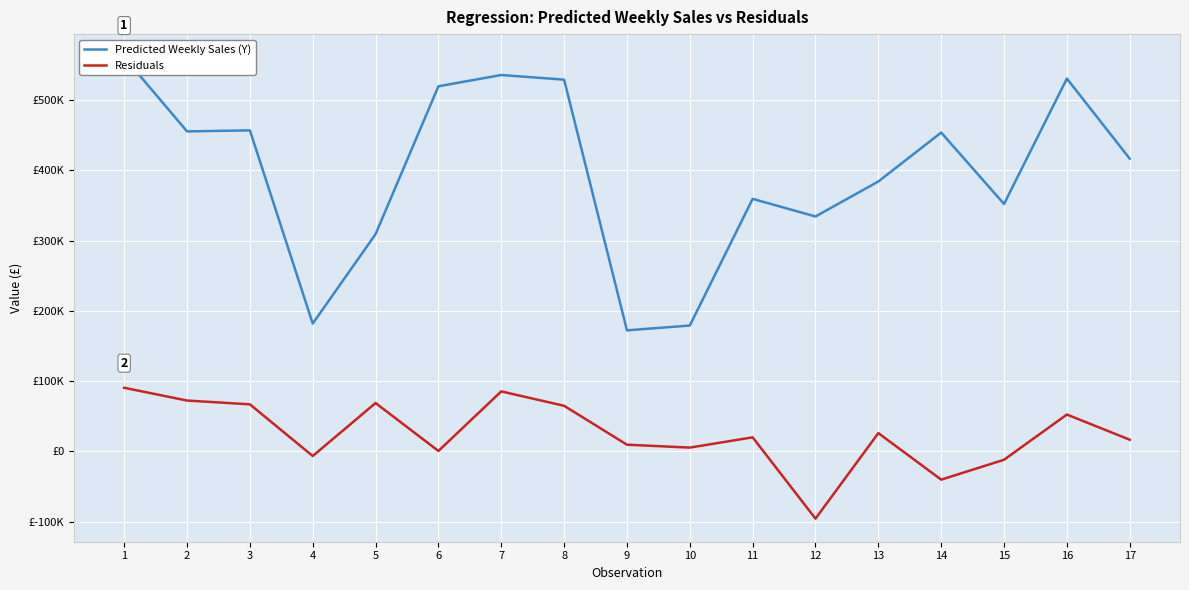

Which series has the widest spread of values?

Predicted Weekly Sales (Y)